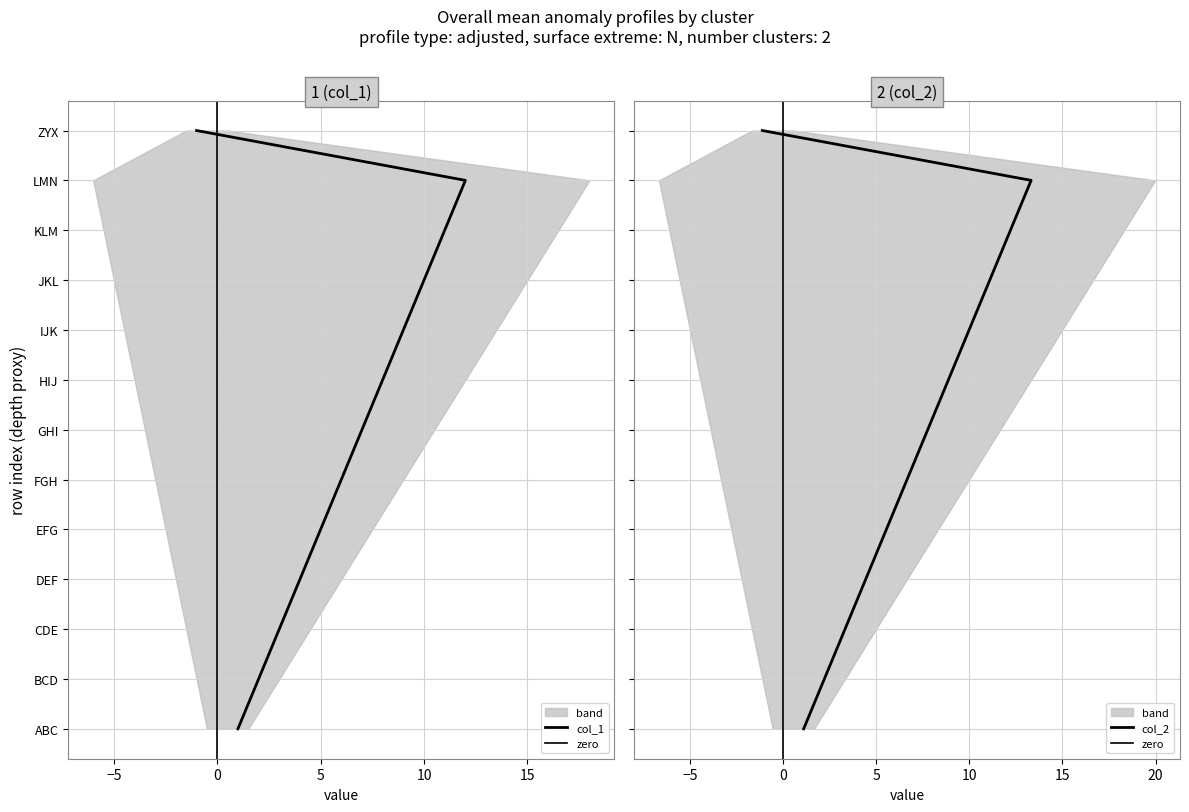

What position from the right is IJK?

5